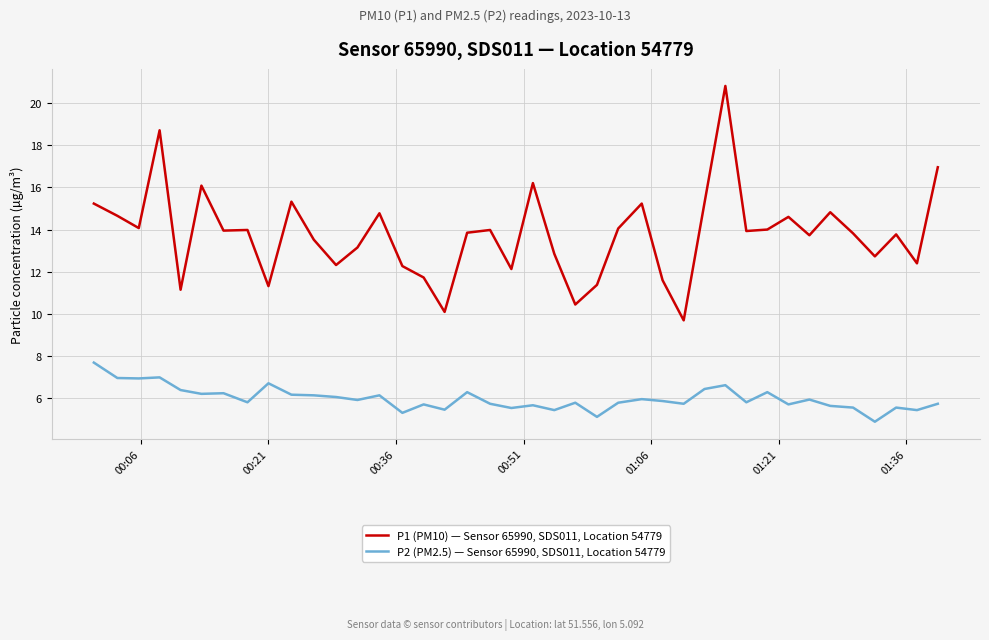

What is the difference between the maximum and minimum values in the P2 (PM2.5) — Sensor 65990, SDS011, Location 54779 series?

2.8